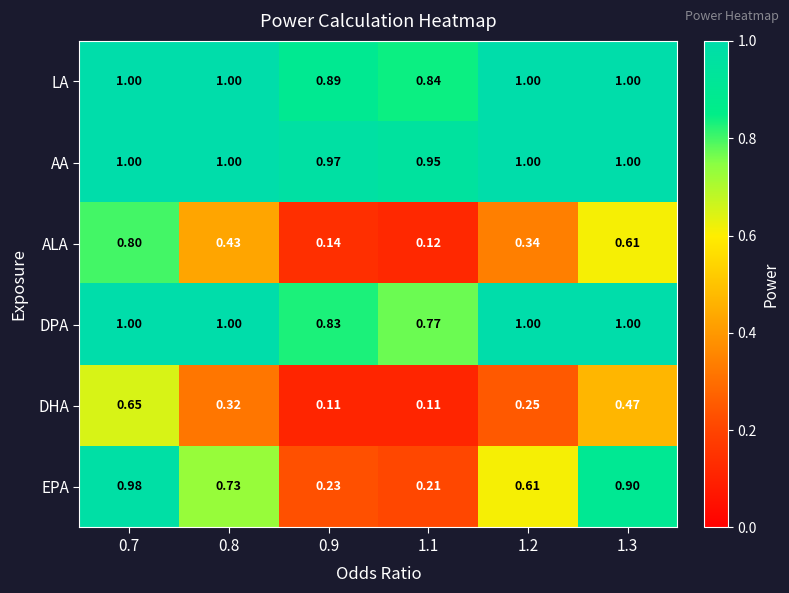

What is the total value across all series at 1.3?

5.0